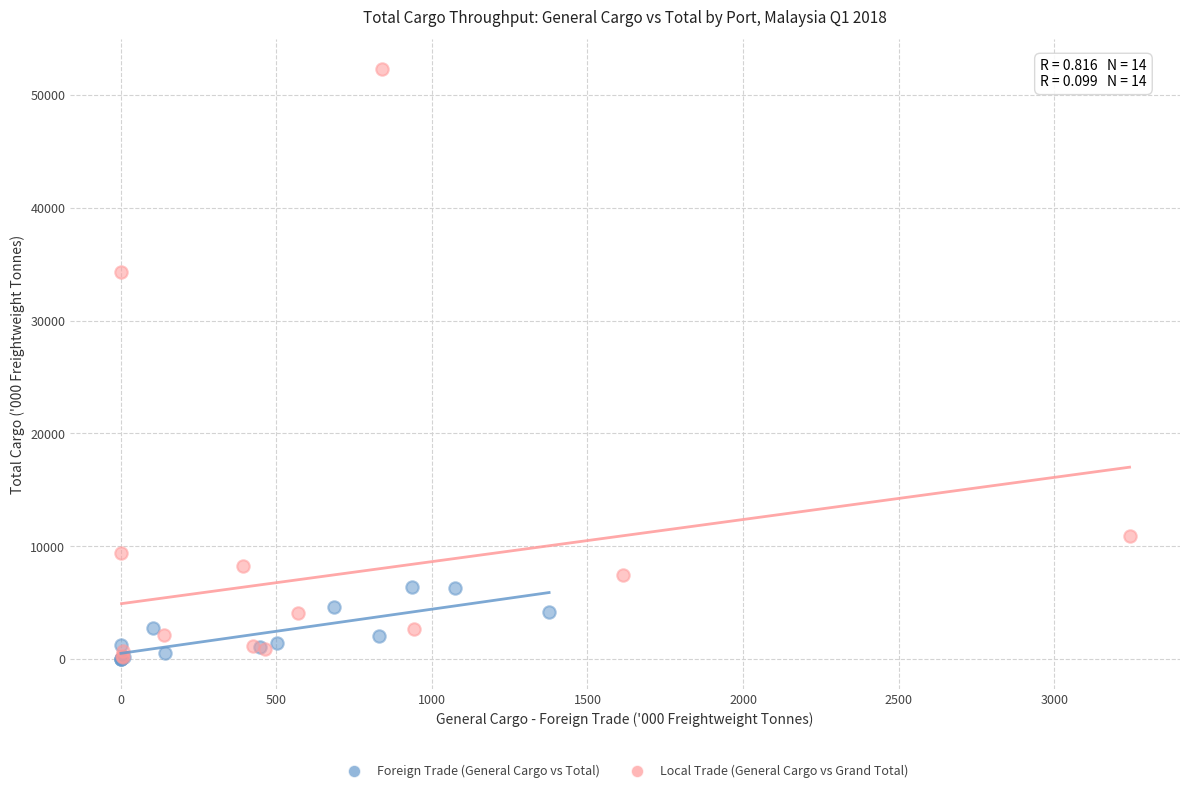

Which series has the largest Y range (max minus min)?

Local Trade (General Cargo vs Grand Total)